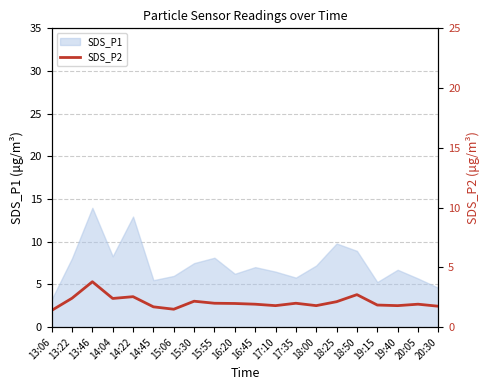

Does the chart have visible grid lines?

Yes